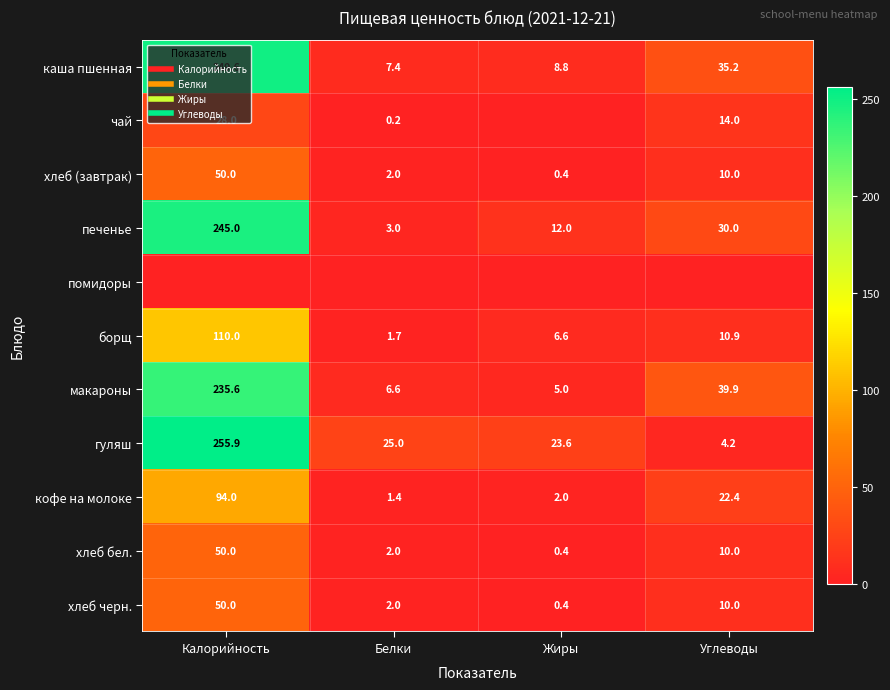

Where is помидоры nearest to the value 0?

Калорийность